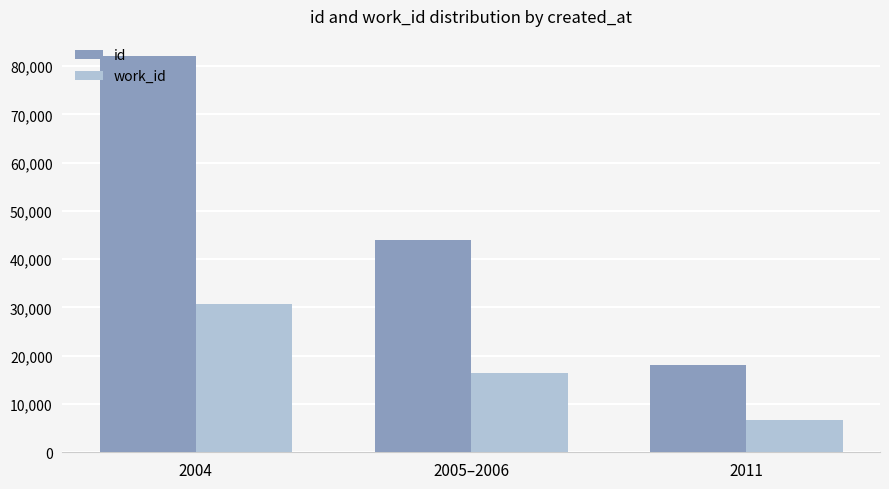

Is the value of id at 2011 greater than the value of work_id at 2004?

No